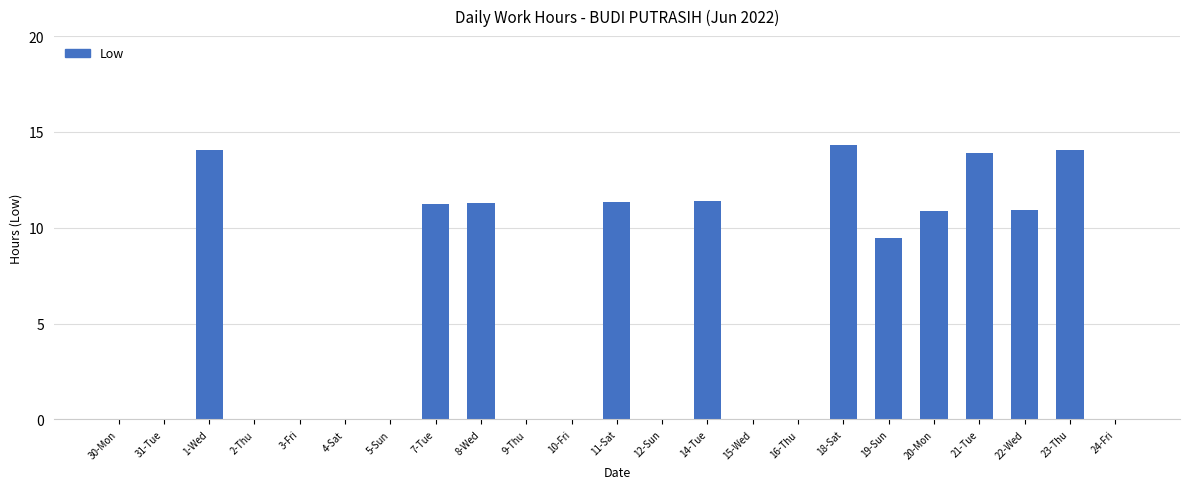

Are the bars grouped side by side (vs. stacked)?

No